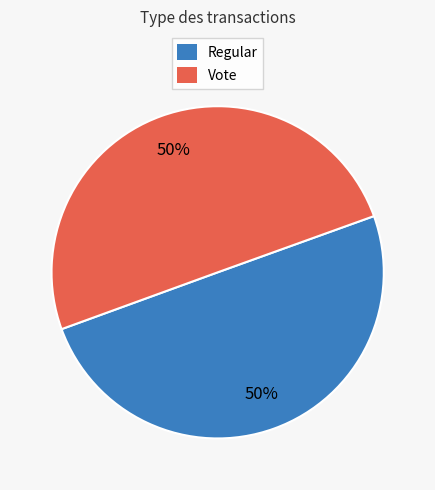

Do Regular and Vote together represent more than half of the pie?

Yes